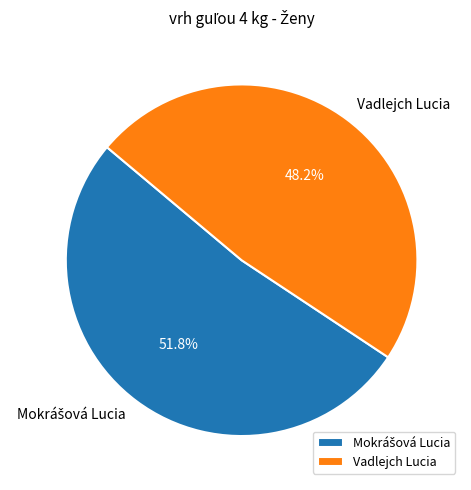

Is there any slice that represents more than half of the pie?

Yes